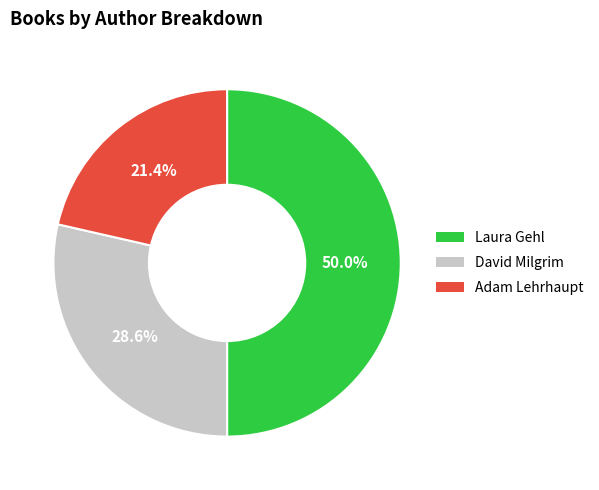

What percentage is NOT represented by David Milgrim?

71.4%